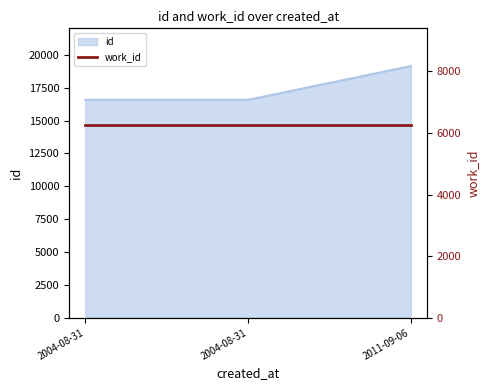

What is the difference between the maximum and minimum values?

2569